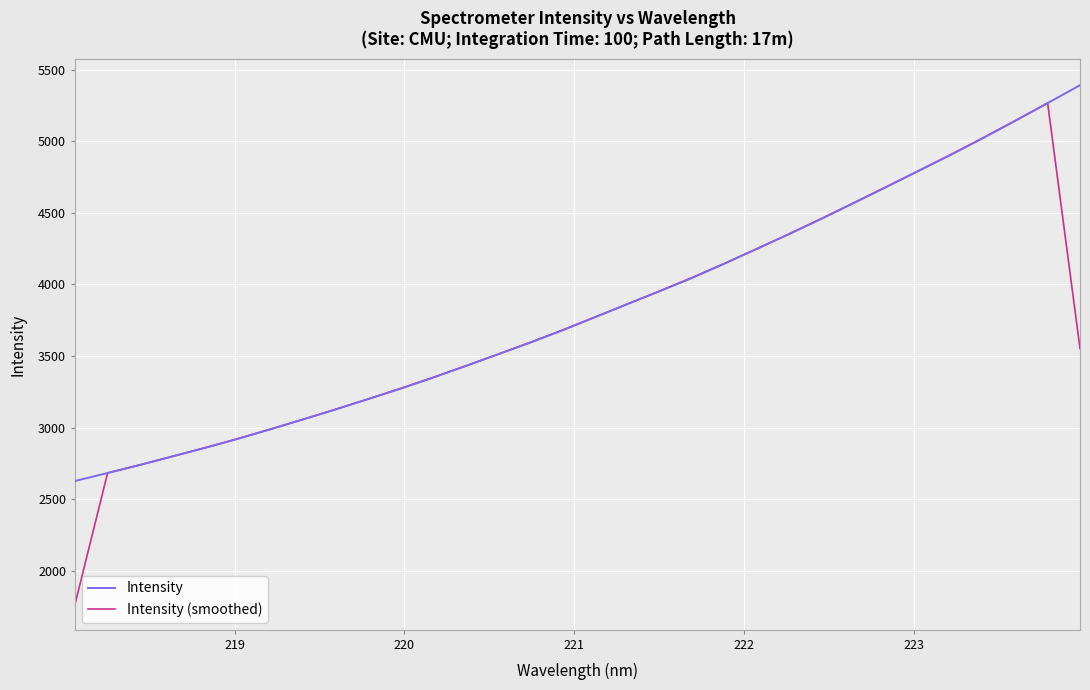

True or false: Intensity (smoothed) has more than 0 interior local peaks.

True